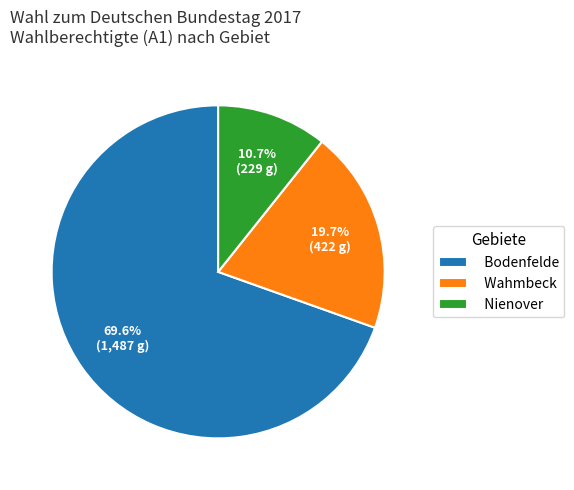

Is there any slice that represents more than half of the pie?

Yes